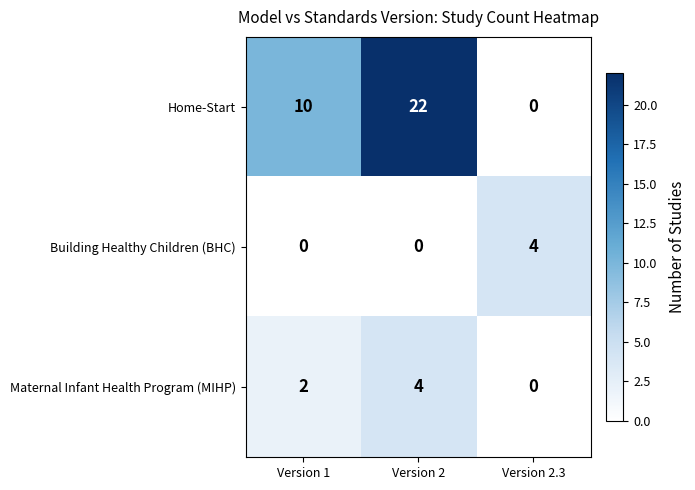

At how many categories does at least one series exceed 6?

2